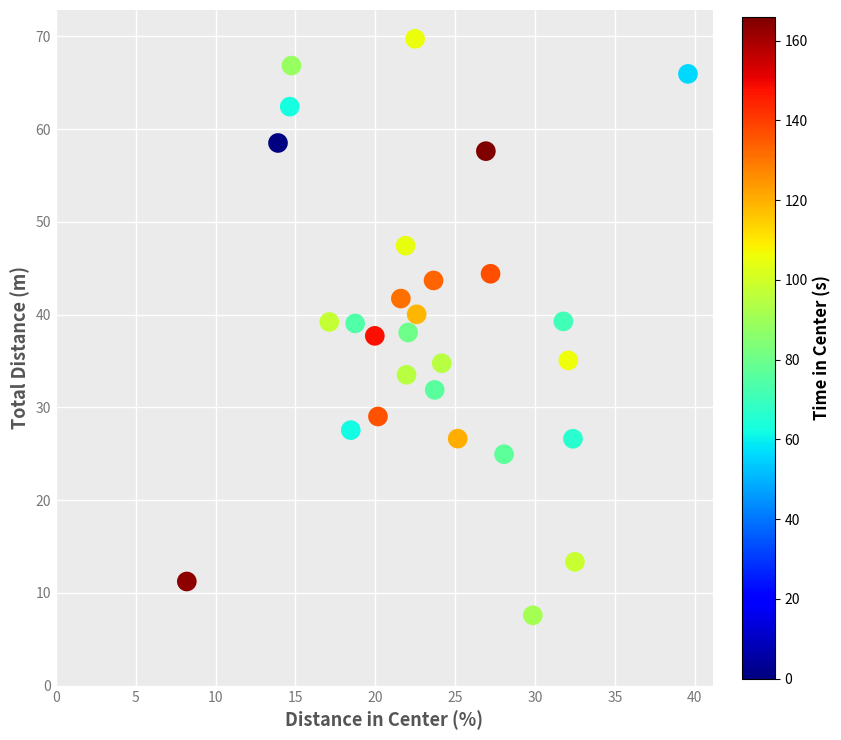

What is the range of X values (max minus min)?

31.4